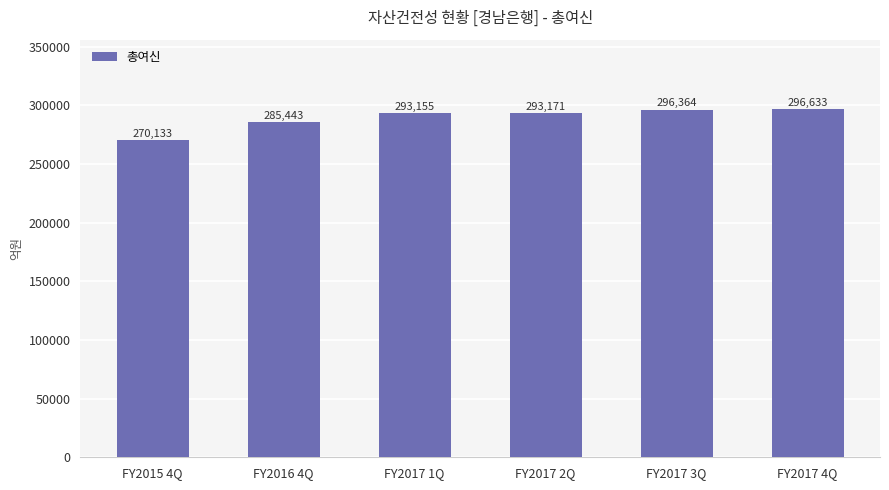

What is the minimum value shown in the chart?

270133